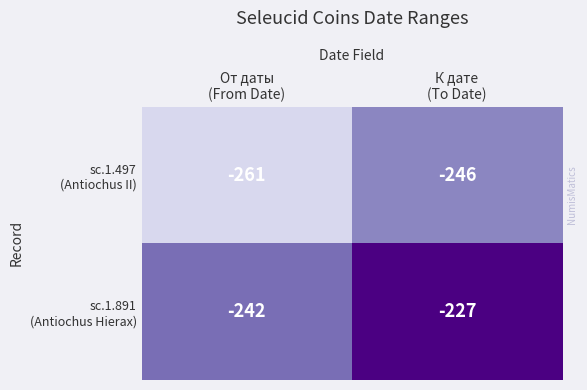

What is the maximum value shown in the chart?

-227